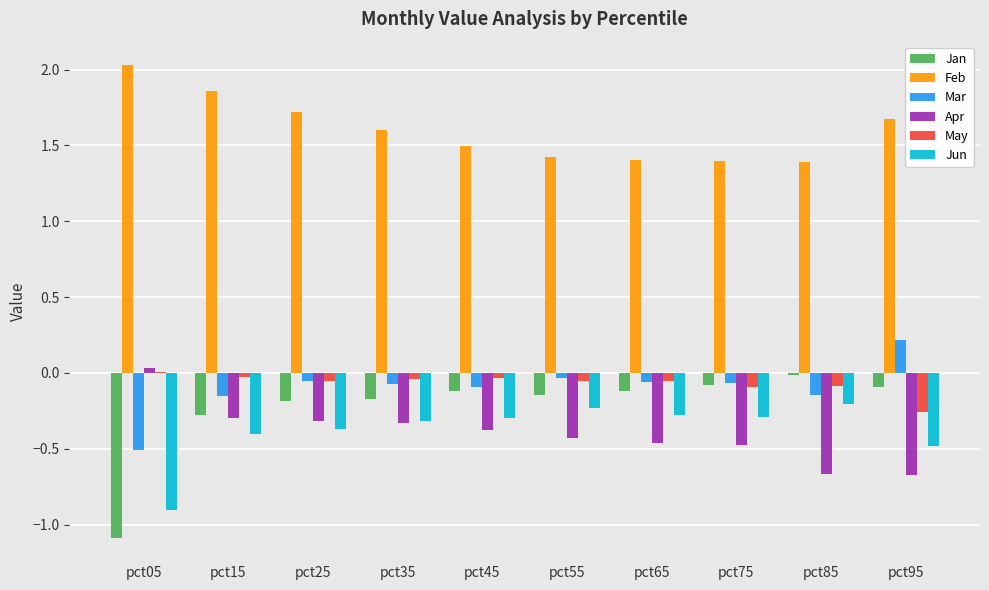

Are the bars horizontal?

No